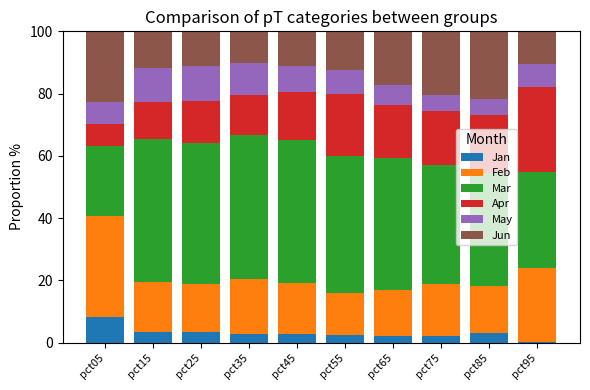

True or false: Jan has a value of 0.1 at pct95.

True